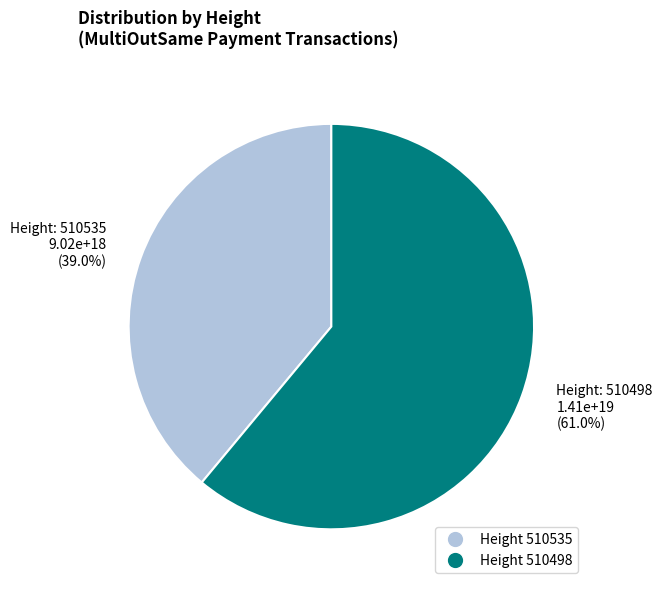

Is there any slice that represents more than half of the pie?

Yes